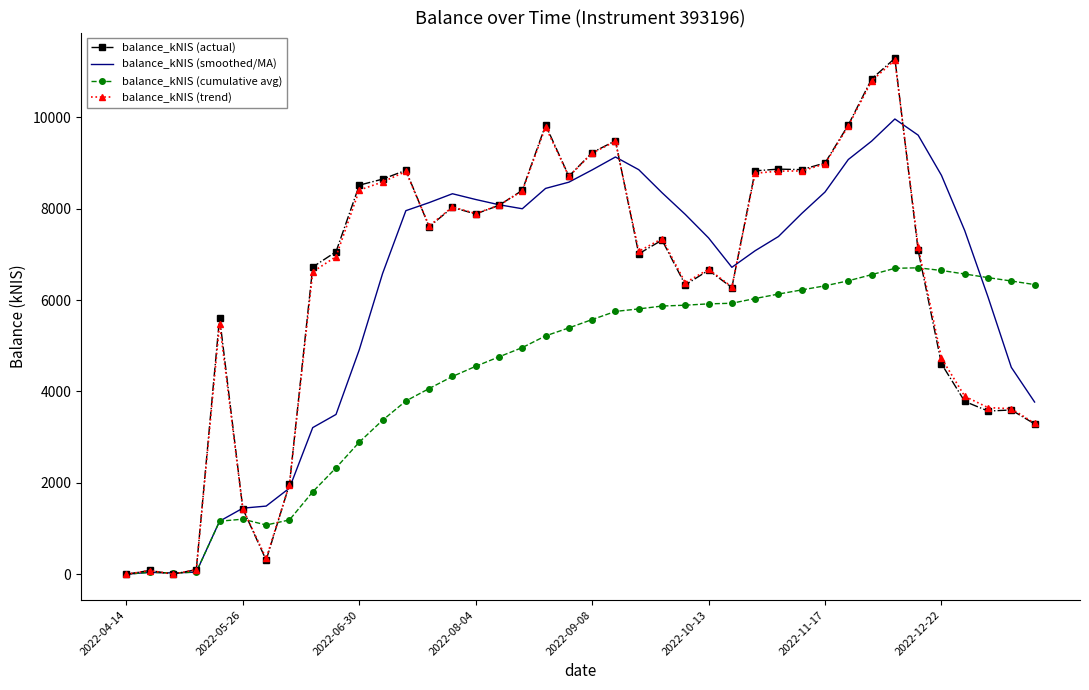

True or false: balance_kNIS (trend) has more than 2 points higher than both neighbors.

True